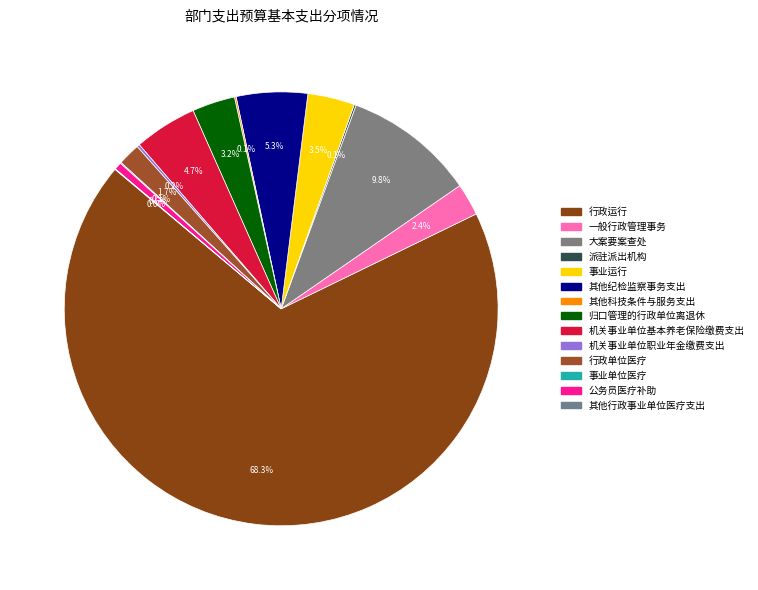

What portion of the pie excludes 机关事业单位基本养老保险缴费支出?

95.3%